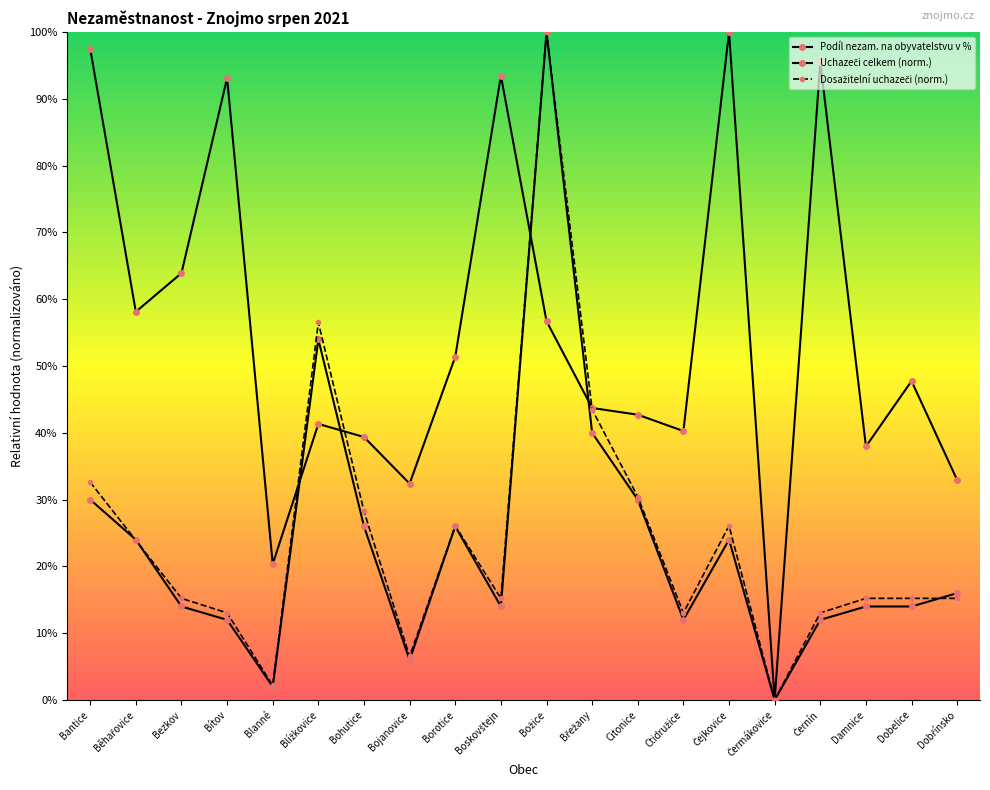

What is the label of the 14th point from the right?

Bohutice